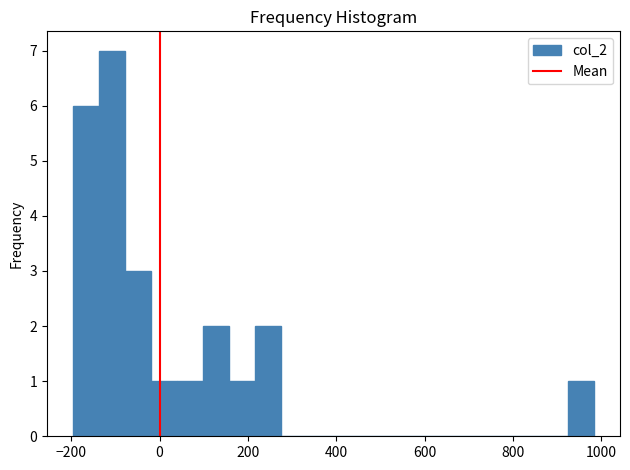

Read against the x-axis, roughly where is the centre of the tallest bar?

-100